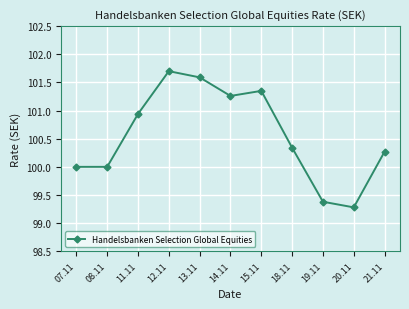

True or false: the data shows 99.4 at 19.11.

True